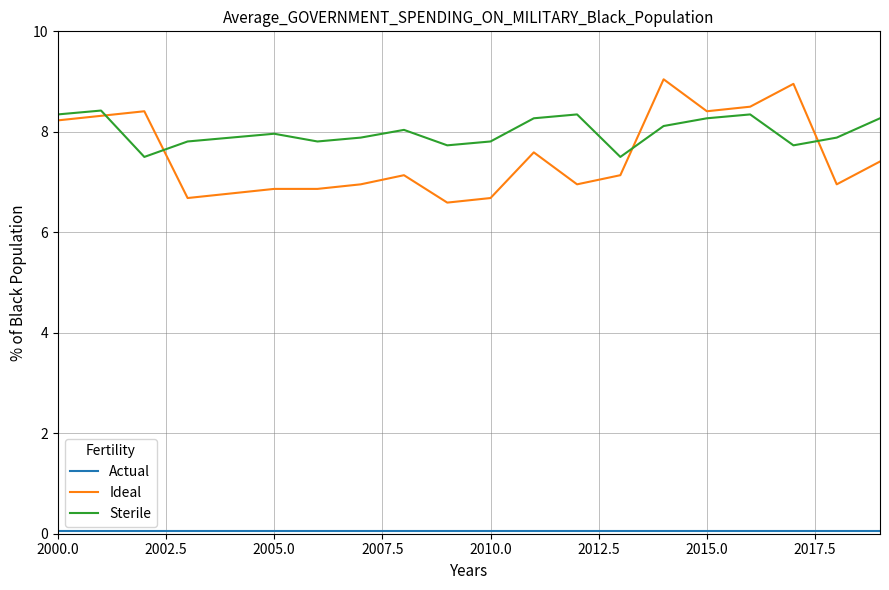

What is the highest value of the Ideal series?

9.0